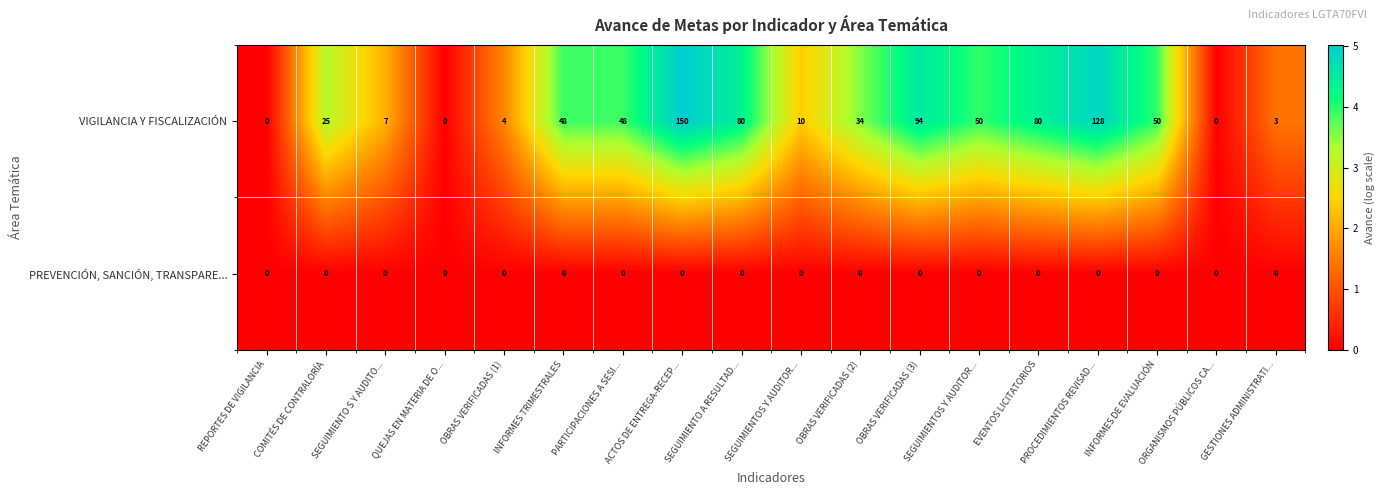

Reading left to right, list all the values displayed in this chart.

VIGILANCIA Y FISCALIZACIÓN: REPORTES DE VIGILANCIA=0.0	COMITÉS DE CONTRALORÍA=25.0	SEGUIMIENTO S Y AUDITO...=7.0	QUEJAS EN MATERIA DE O...=0.0	OBRAS VERIFICADAS (1)=4.0	INFORMES TRIMESTRALES=48.0	PARTICIPACIONES A SESI...=48.0	ACTOS DE ENTREGA-RECEP...=150.0	SEGUIMIENTO A RESULTAD...=80.0	SEGUIMIENTOS Y AUDITOR...=10.0	OBRAS VERIFICADAS (2)=34.0	OBRAS VERIFICADAS (3)=94.0	SEGUIMIENTOS Y AUDITOR...=50.0	EVENTOS LICITATORIOS=80.0	PROCEDIMIENTOS REVISAD...=128.0	INFORMES DE EVALUACIÓN=50.0	ORGANISMOS PÚBLICOS CA...=0.0	GESTIONES ADMINISTRATI...=3.0
PREVENCIÓN, SANCIÓN, TRANSPARE...: REPORTES DE VIGILANCIA=0.0	COMITÉS DE CONTRALORÍA=0.0	SEGUIMIENTO S Y AUDITO...=0.0	QUEJAS EN MATERIA DE O...=0.0	OBRAS VERIFICADAS (1)=0.0	INFORMES TRIMESTRALES=0.0	PARTICIPACIONES A SESI...=0.0	ACTOS DE ENTREGA-RECEP...=0.0	SEGUIMIENTO A RESULTAD...=0.0	SEGUIMIENTOS Y AUDITOR...=0.0	OBRAS VERIFICADAS (2)=0.0	OBRAS VERIFICADAS (3)=0.0	SEGUIMIENTOS Y AUDITOR...=0.0	EVENTOS LICITATORIOS=0.0	PROCEDIMIENTOS REVISAD...=0.0	INFORMES DE EVALUACIÓN=0.0	ORGANISMOS PÚBLICOS CA...=0.0	GESTIONES ADMINISTRATI...=0.0